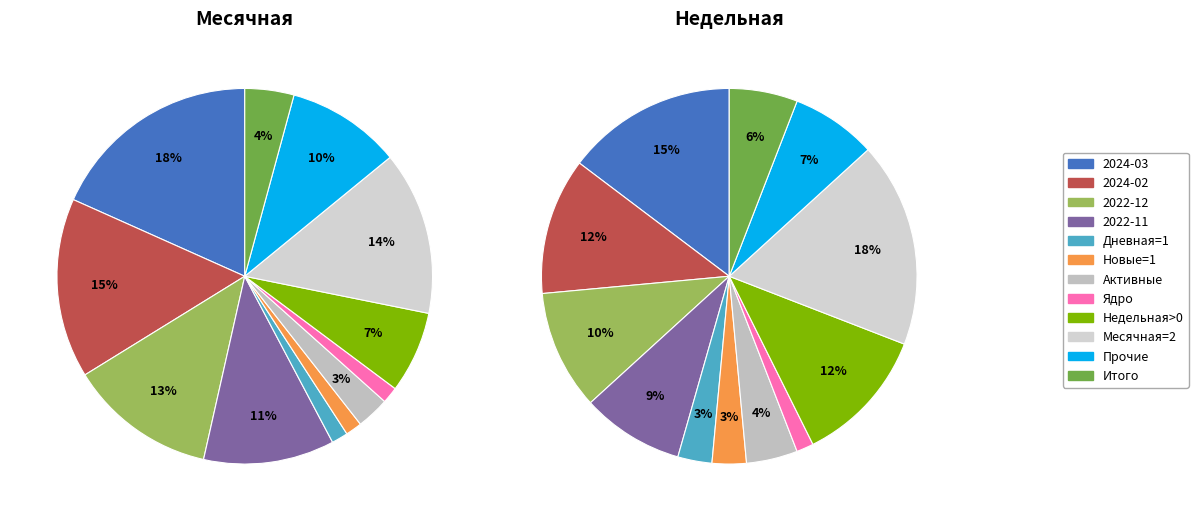

To the nearest percent, what is the average slice percentage?

8%